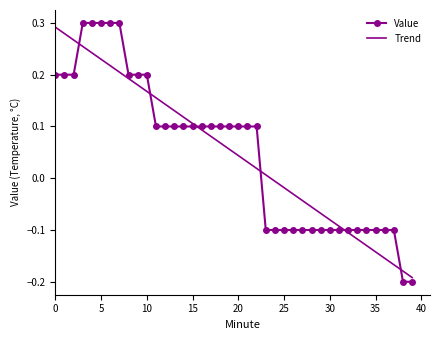

Which series has the widest spread of values?

Value